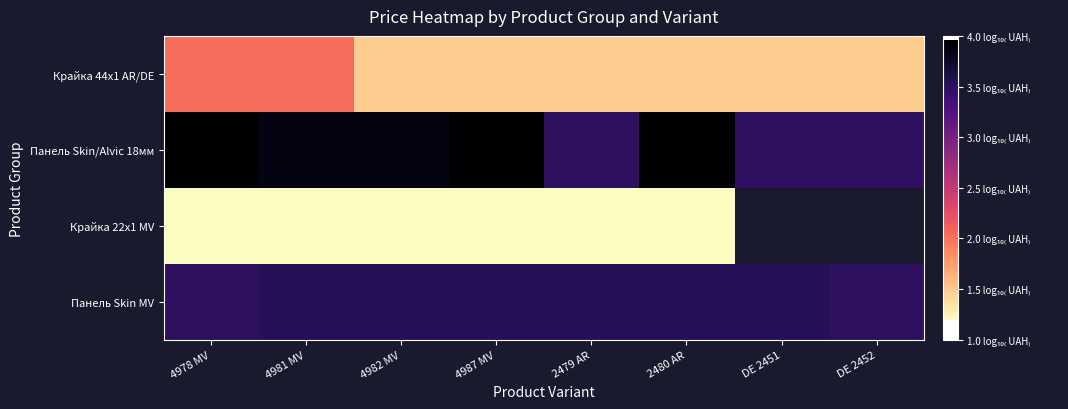

How many data points does each series have?

8